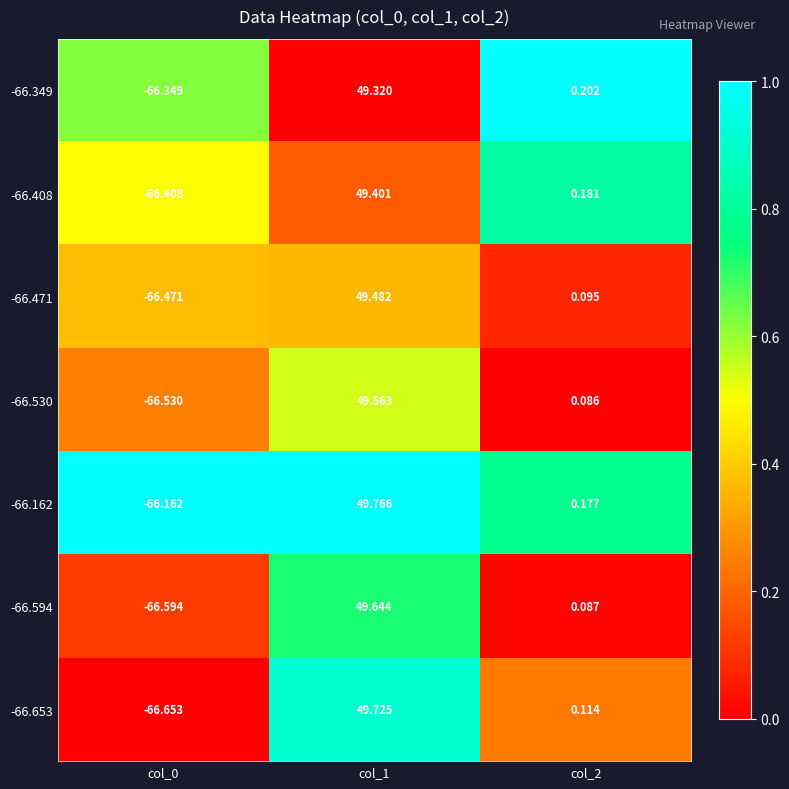

Is the value of -66.408 at col_1 greater than the value of -66.594 at col_1?

No